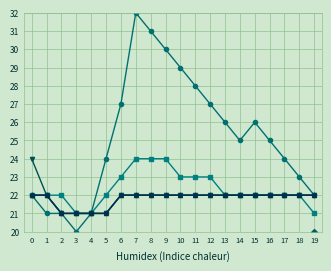

Does the chart have visible grid lines?

Yes